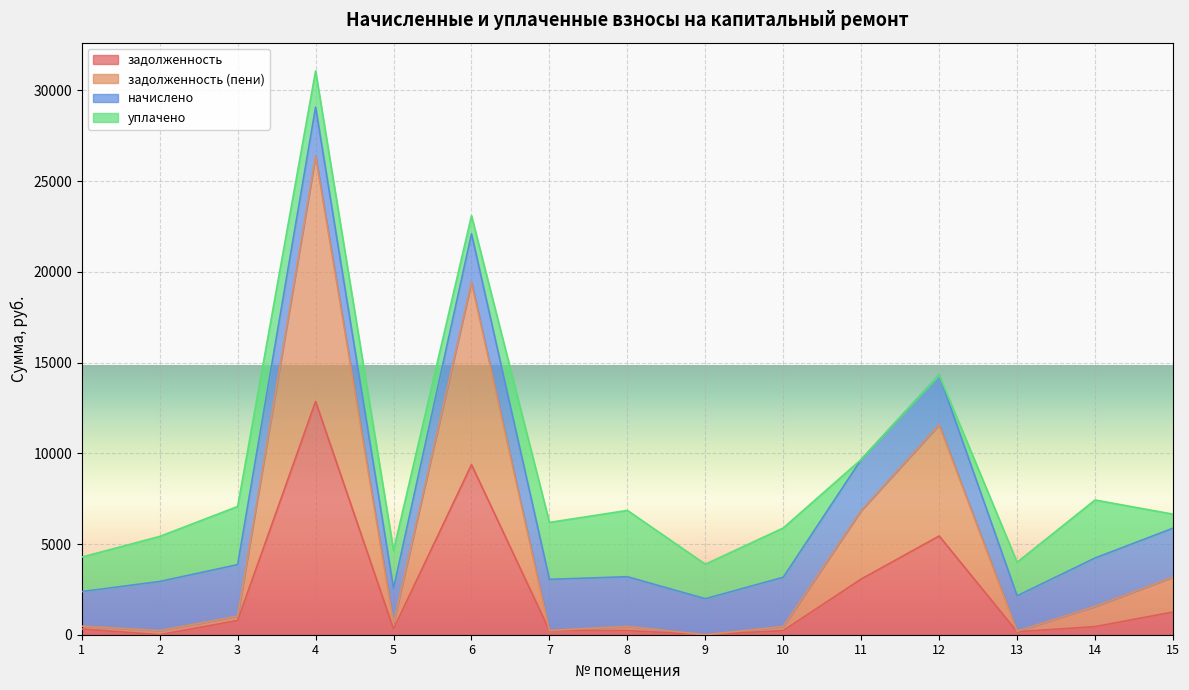

In задолженность, how many points are lower than both neighbors (excluding endpoints)?

4